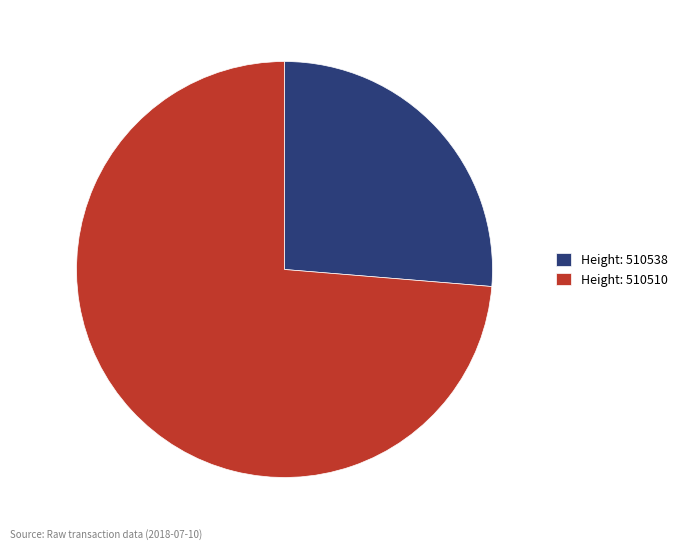

Do Height: 510538 and Height: 510510 together represent more than half of the pie?

Yes